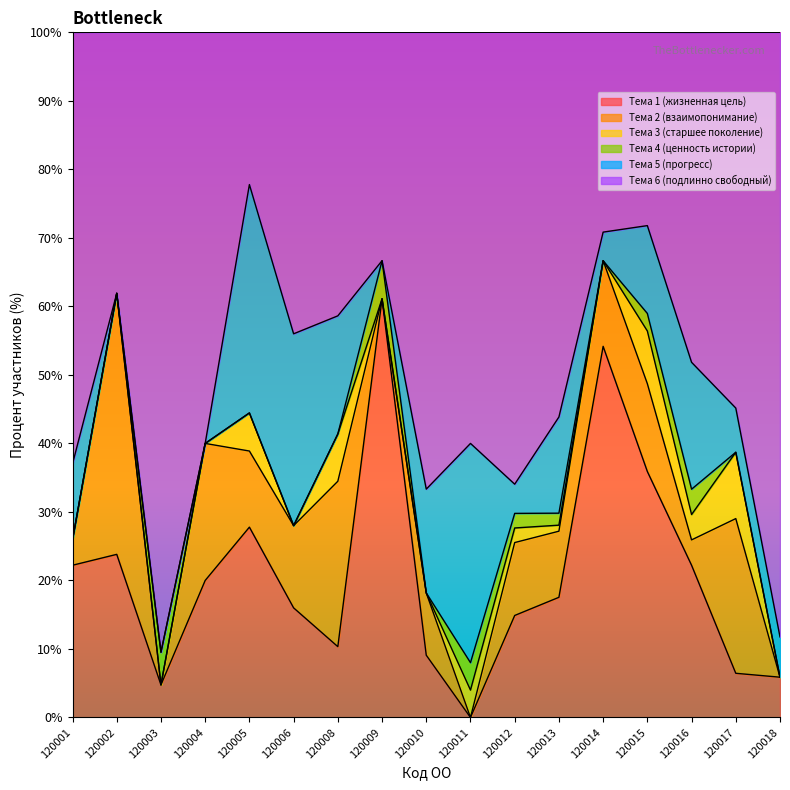

List the series in order of their peak value, lowest first.

Тема 4 (ценность истории), Тема 3 (старшее поколение), Тема 5 (прогресс), Тема 2 (взаимопонимание), Тема 1 (жизненная цель), Тема 6 (подлинно свободный)